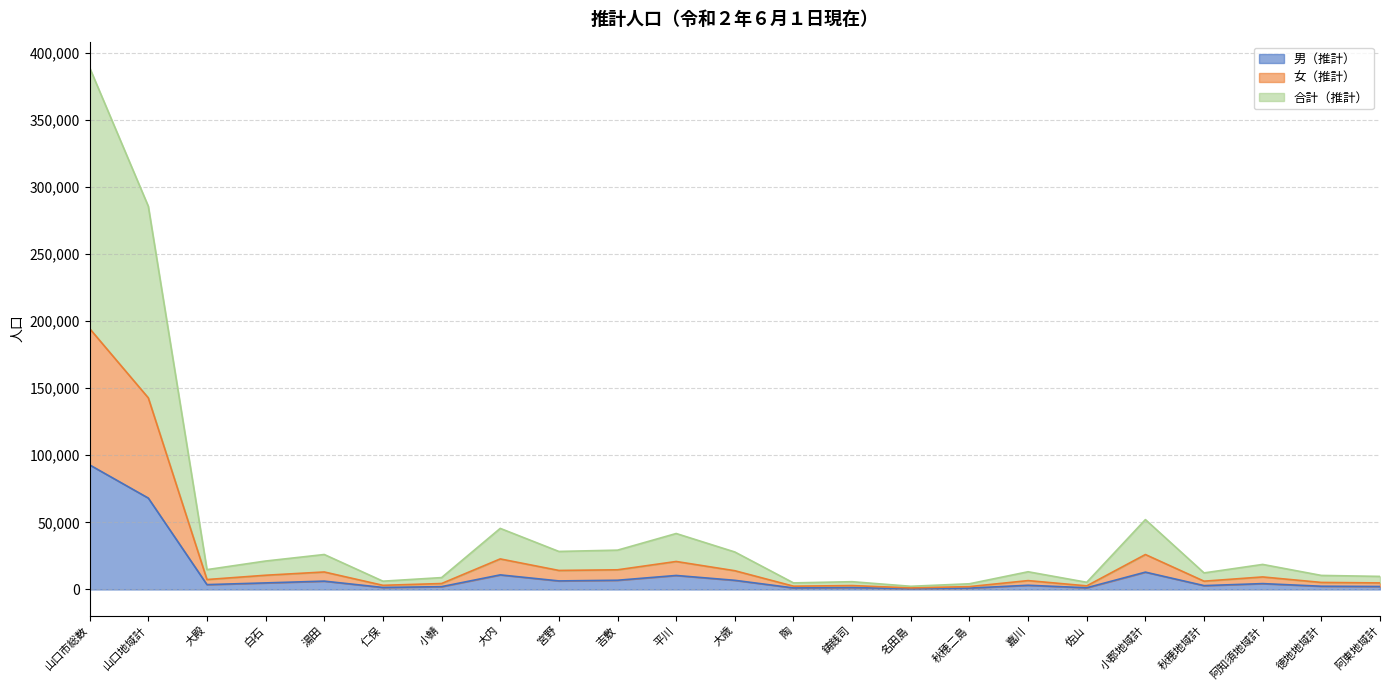

What are all the series names shown in the legend?

男（推計）, 女（推計）, 合計（推計）